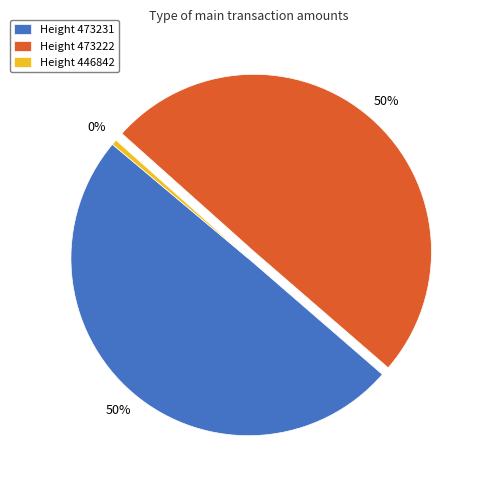

What percentage is the Height 473222 slice, to the nearest percent?

50%